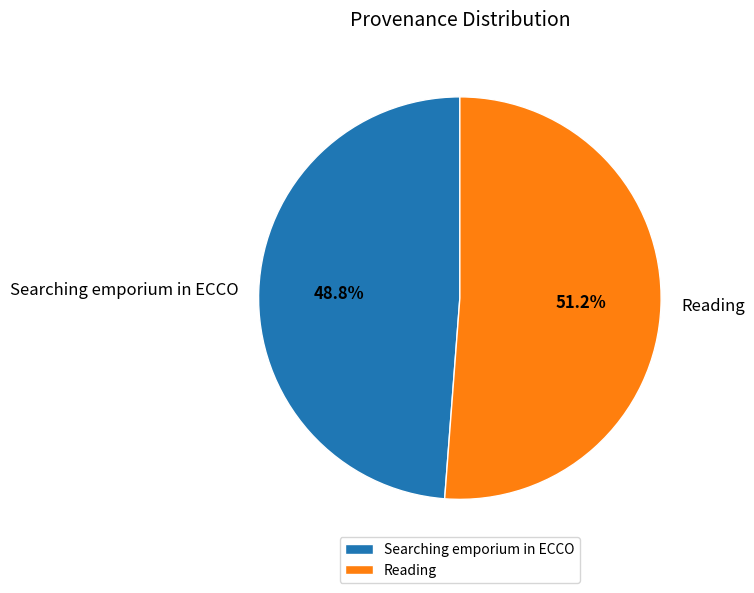

Which category has the biggest portion of the pie?

Reading